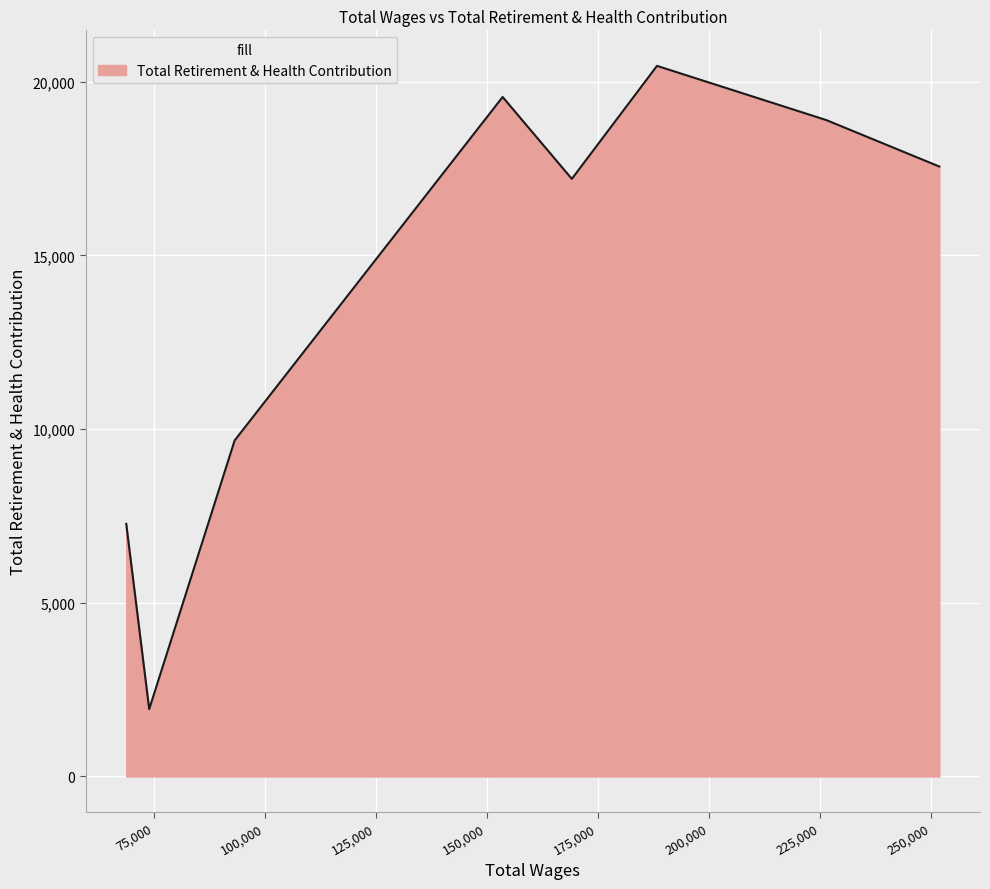

What is the sum of all values?

112559